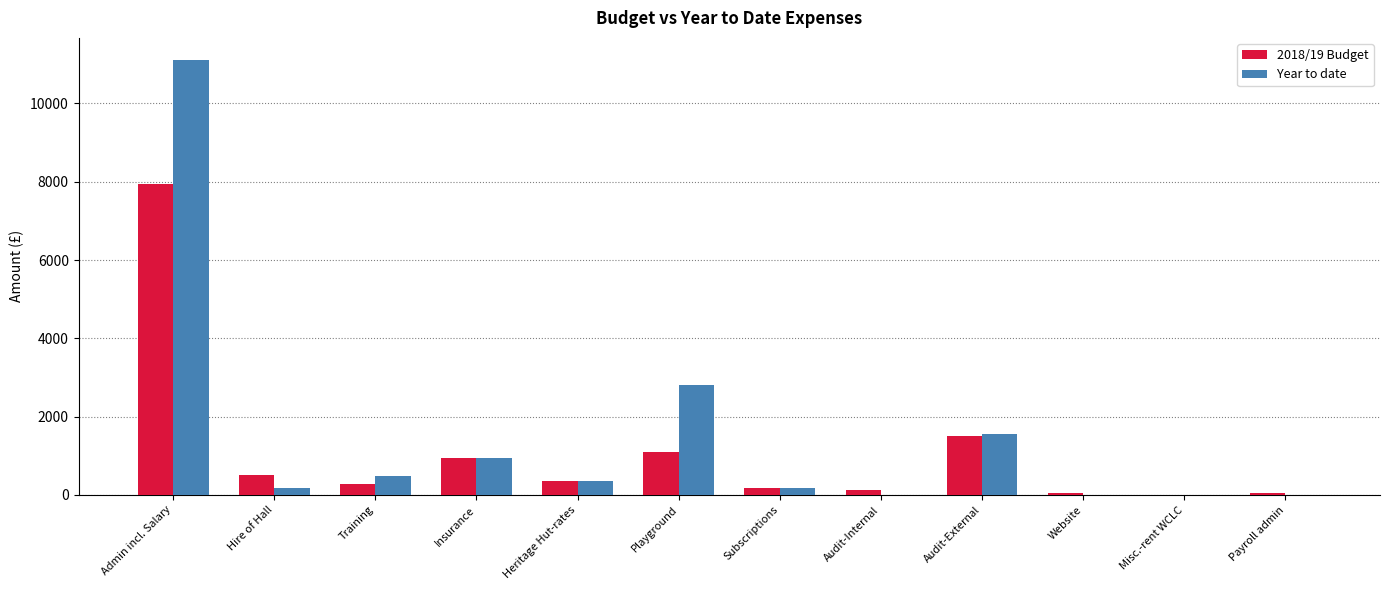

At which category is the sum across all series the highest?

Admin incl. Salary